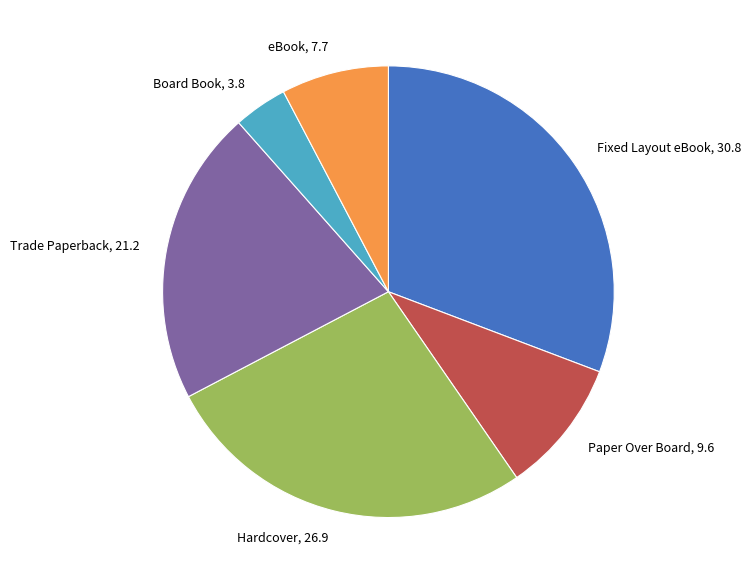

Is Board Book the majority of the pie?

No